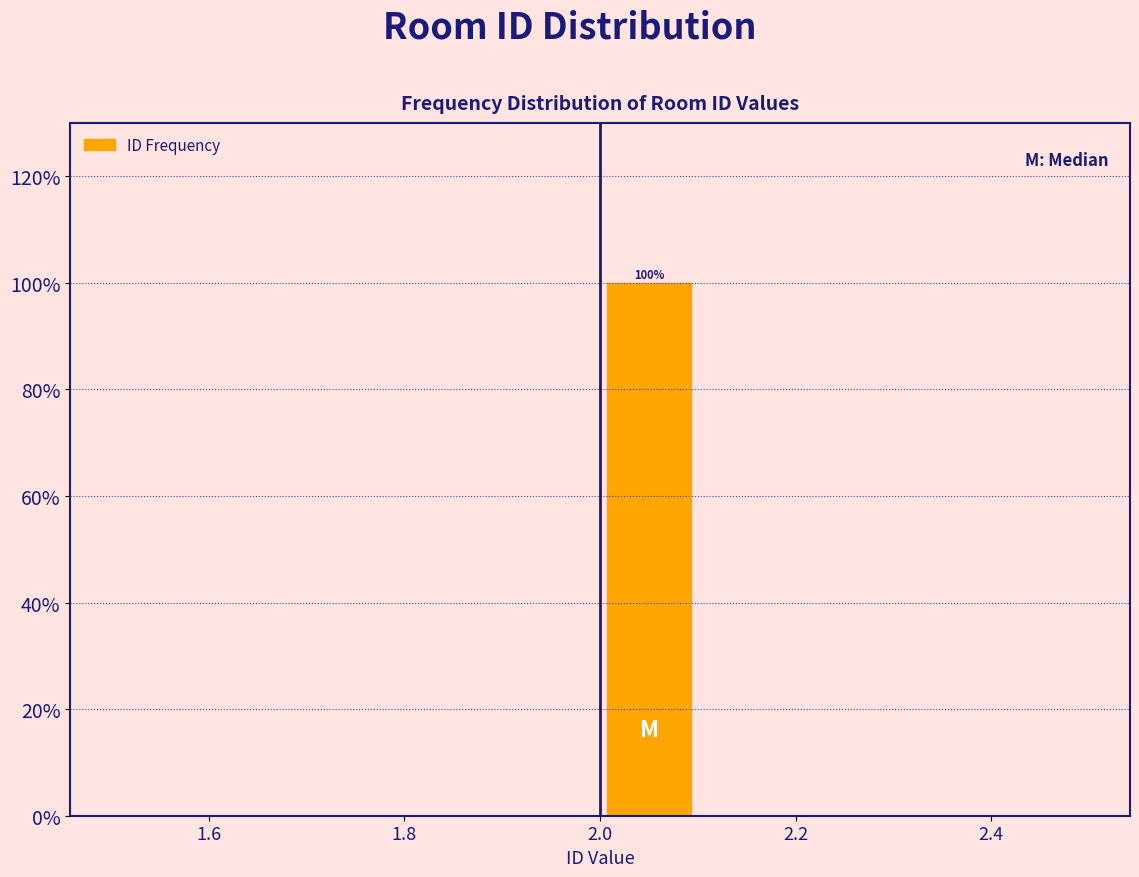

Which range on the x-axis has the tallest bar?

2.0 to 2.1